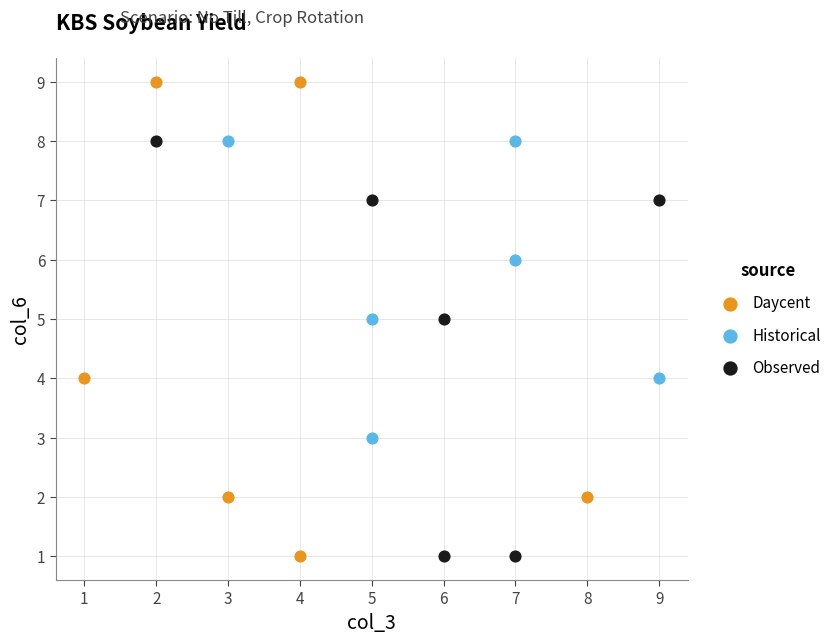

Which series has the widest spread of Y values?

Daycent